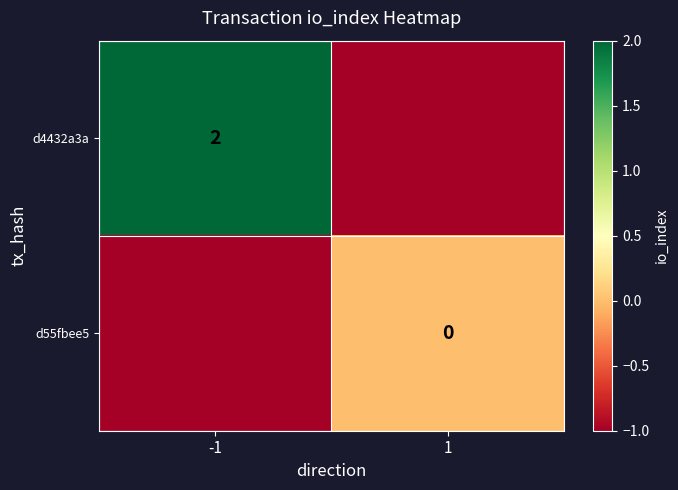

Is the value of d4432a3a at -1 greater than the value of d55fbee5 at 1?

Yes